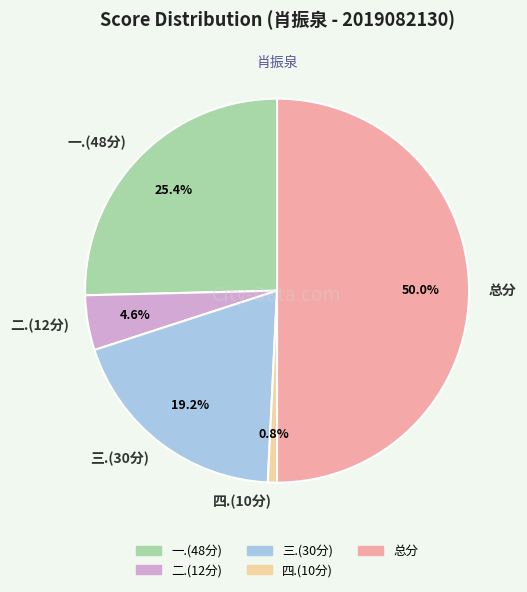

Is it true that 总分 is 50% of the pie?

True